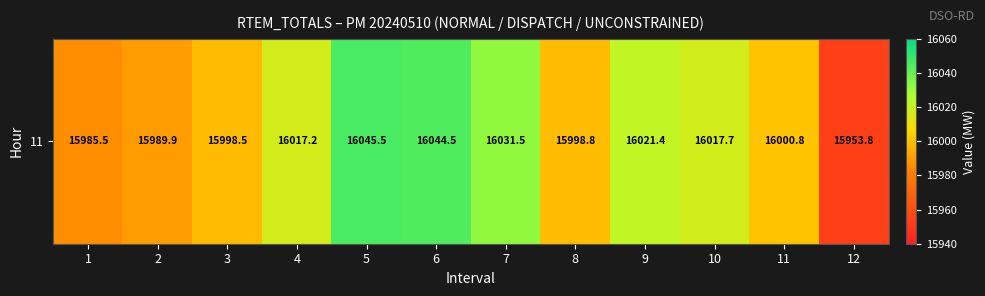

What is the difference between the second highest and minimum values?

90.7